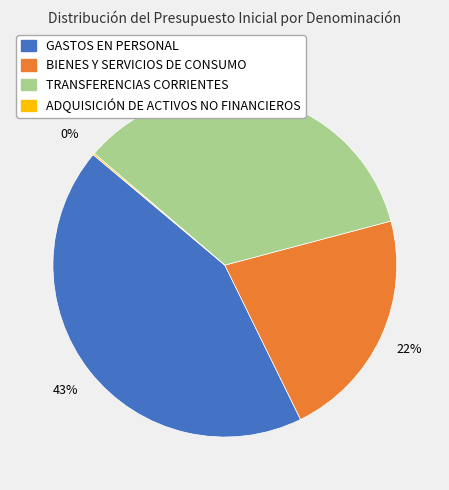

Is BIENES Y SERVICIOS DE CONSUMO the majority of the pie?

No